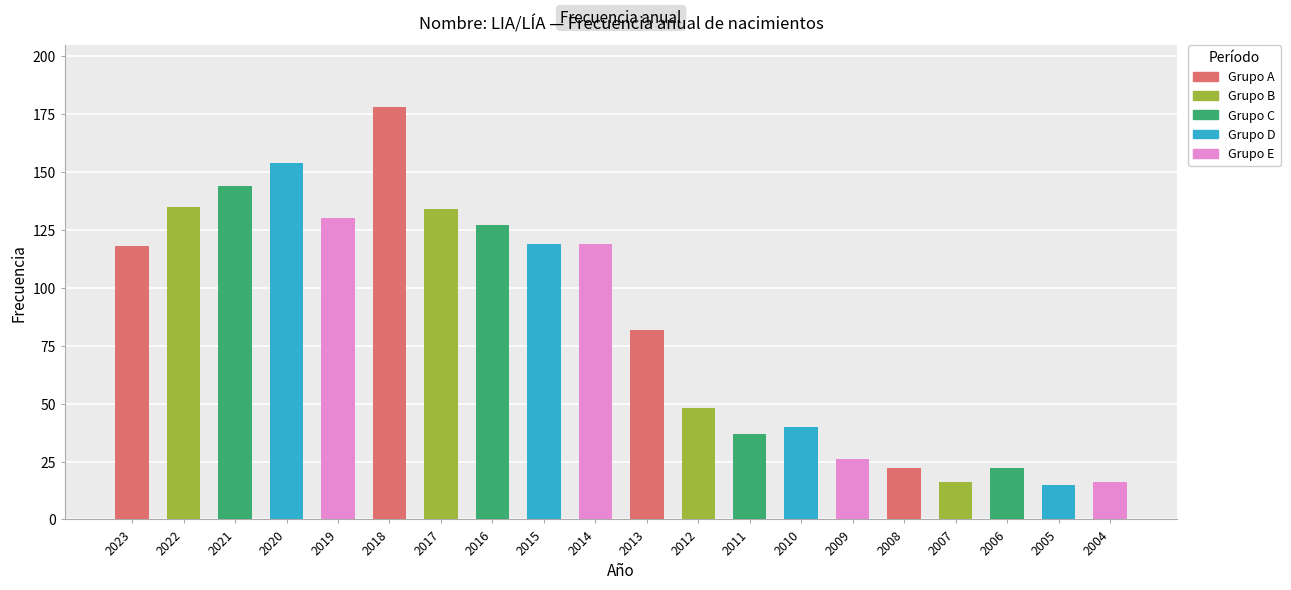

The chart shows a value of 7 at 2005. True or false?

False